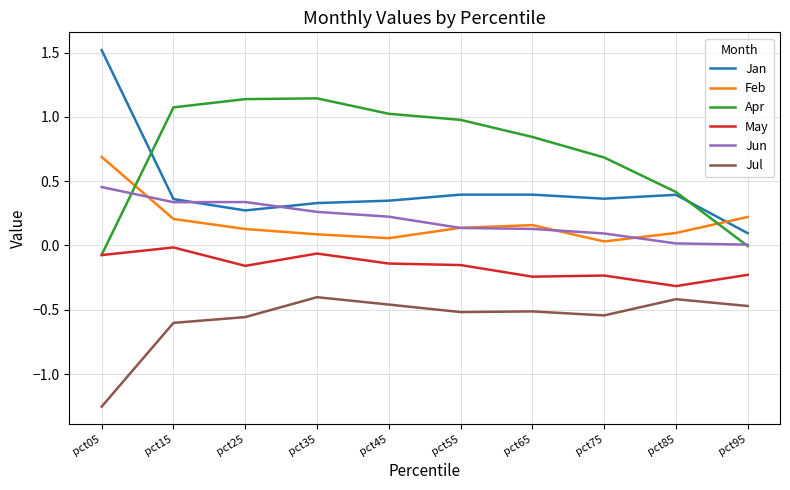

Where do Jan and Feb first cross each other?

pct85 and pct95